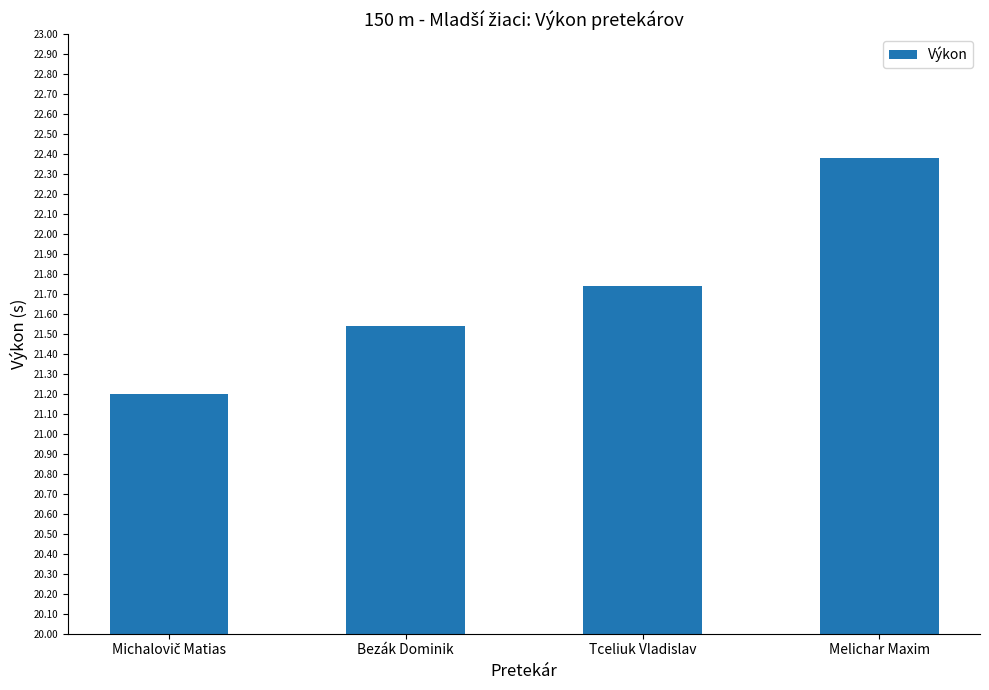

Approximately how many times larger is the value at Bezák Dominik compared to Tceliuk Vladislav?

1.0